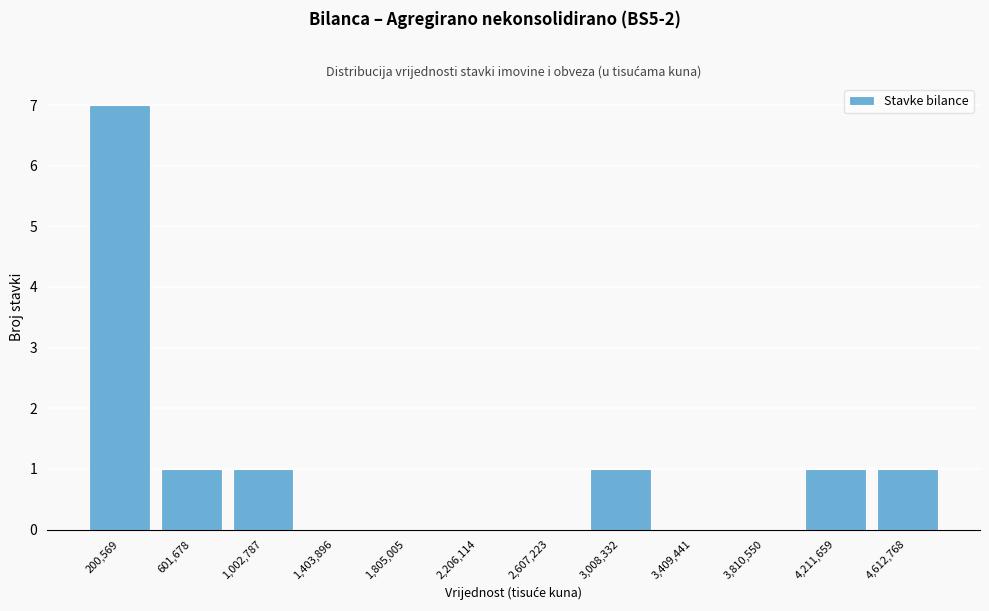

Reading left to right, transcribe this chart: for each bar, give the range it covers on the x-axis and its height. Neither the bar edges nor the heights are printed on the chart, so give them approximately, as read against the axes.

0 to 400000: 7
400000 to 800000: 1
800000 to 1200000: 1
1200000 to 1600000: 0
1600000 to 2000000: 0
2000000 to 2400000: 0
2400000 to 2800000: 0
2800000 to 3200000: 1
3200000 to 3600000: 0
3600000 to 4000000: 0
4000000 to 4400000: 1
4400000 to 4800000: 1